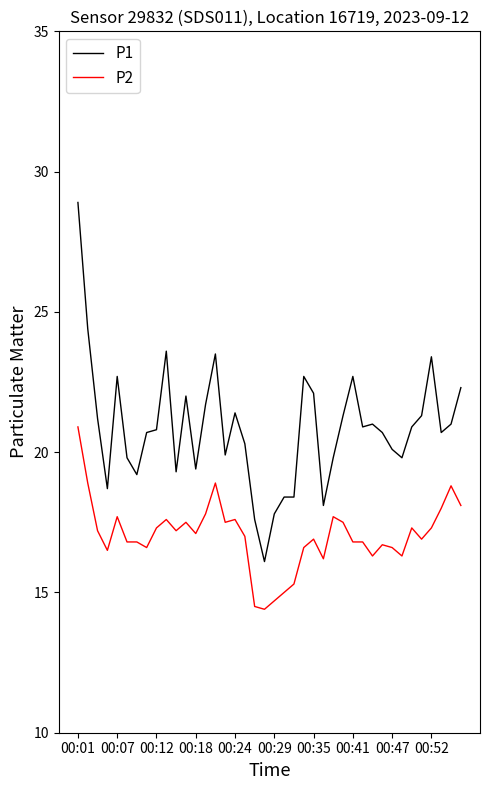

List the series in order of their overall mean, lowest first.

P2, P1